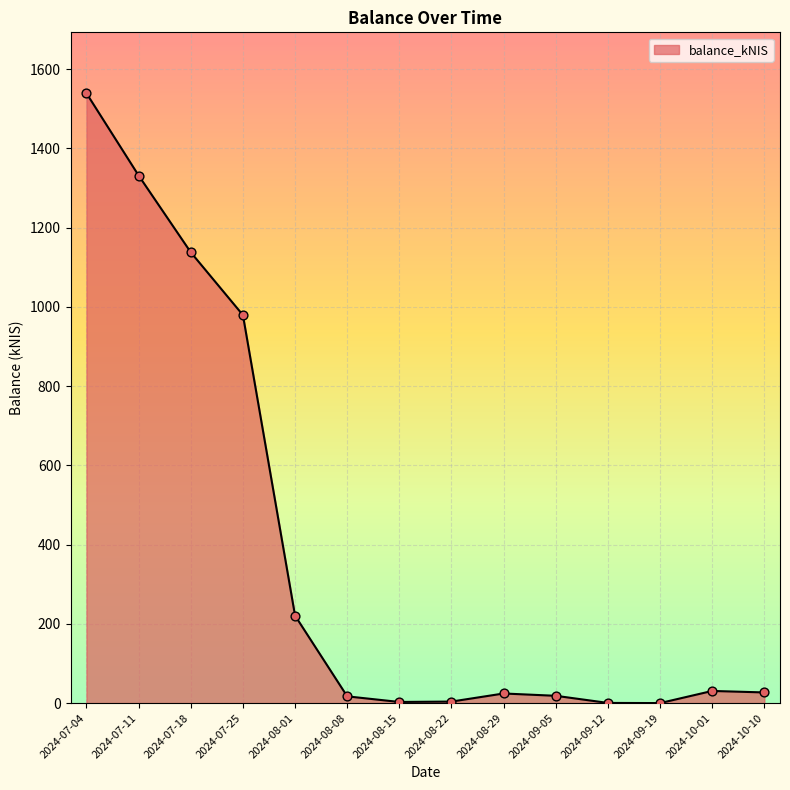

Approximately how many times larger is the value at 2024-07-25 compared to 2024-07-18?

0.9